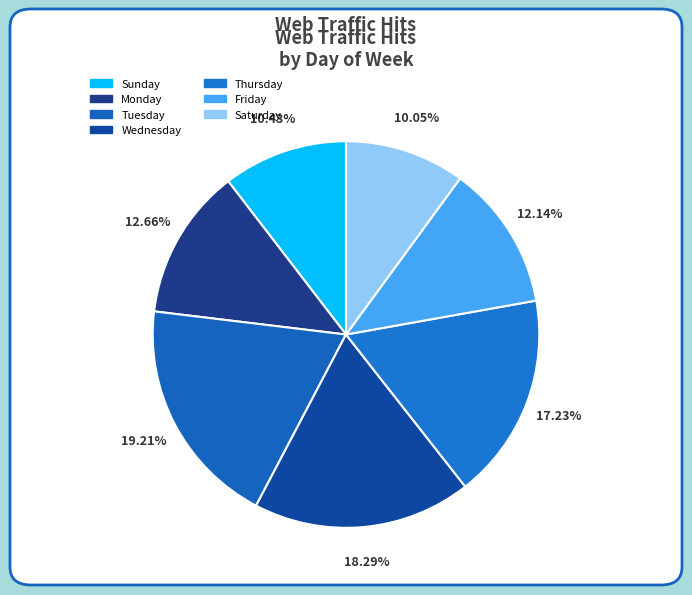

How many slices are in this pie chart?

7